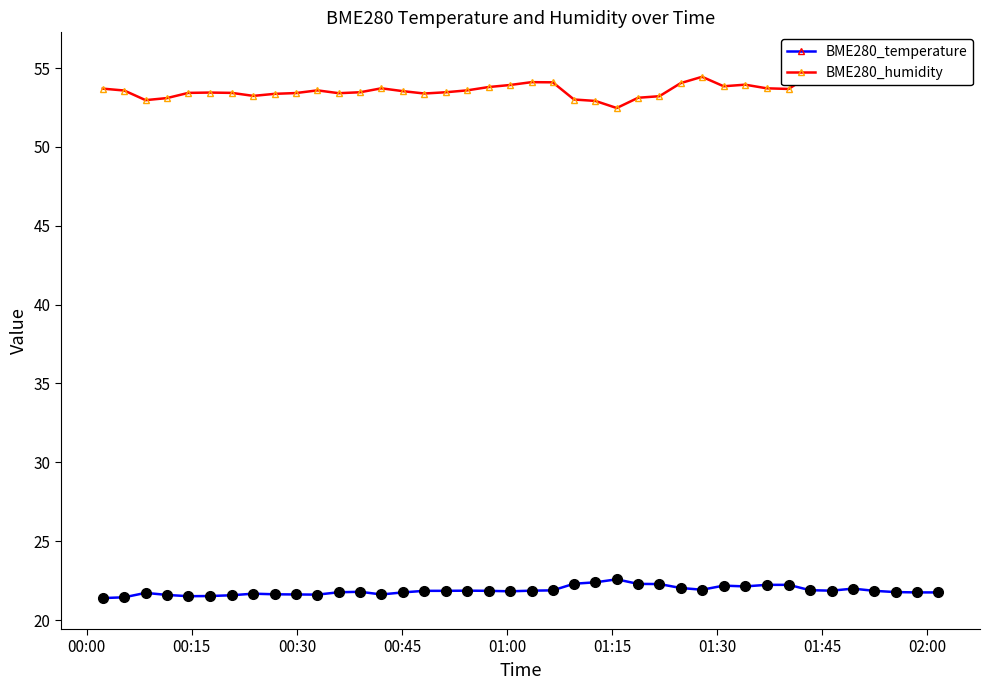

What is the lowest value of the BME280_humidity series?

52.5